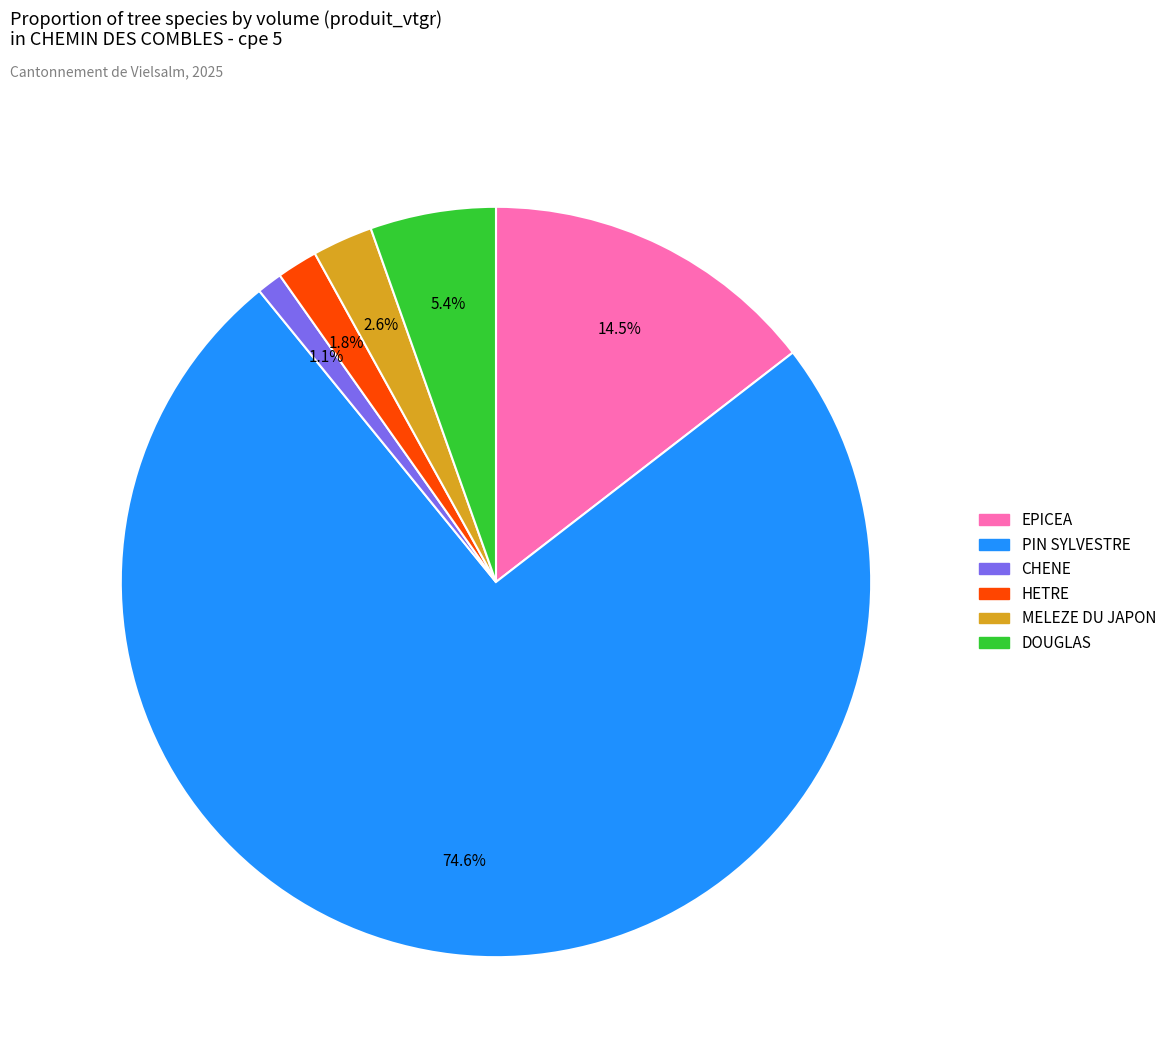

True or false: PIN SYLVESTRE accounts for 75% of the total.

True